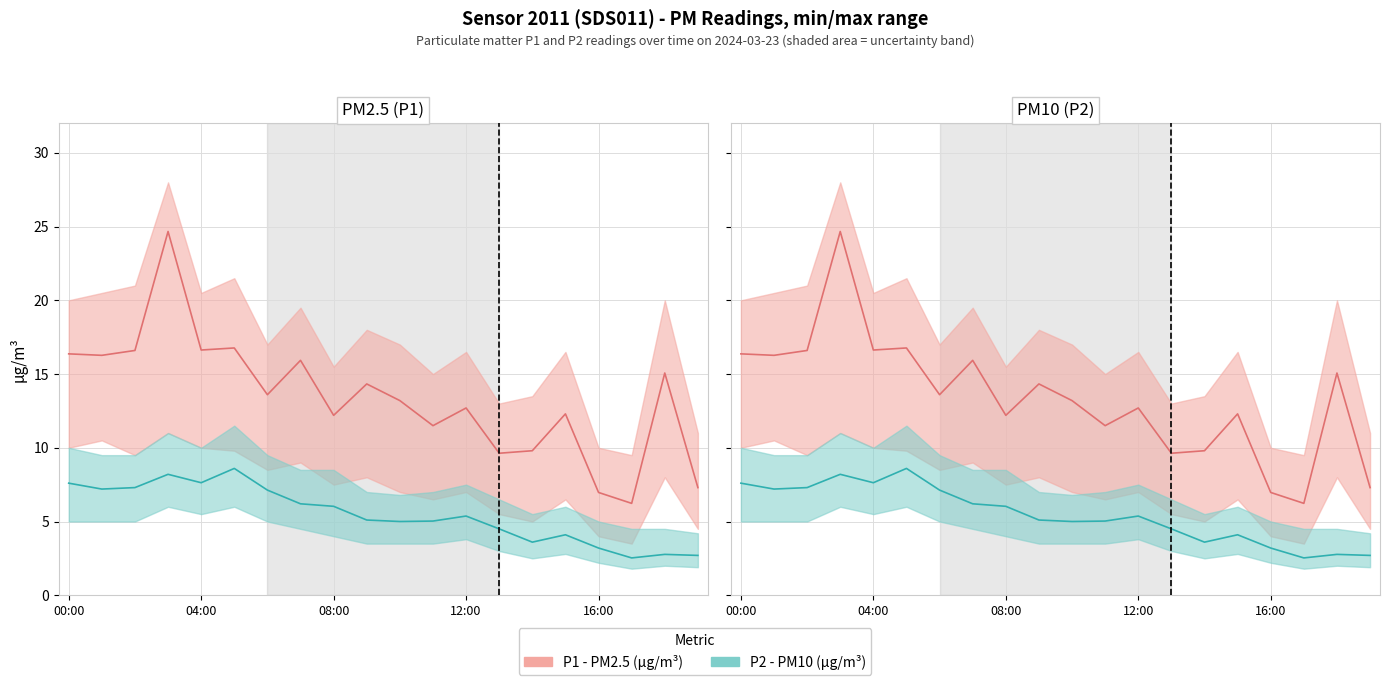

What is the difference between the maximum and minimum values in the P1 (PM2.5) (line) series?

18.4